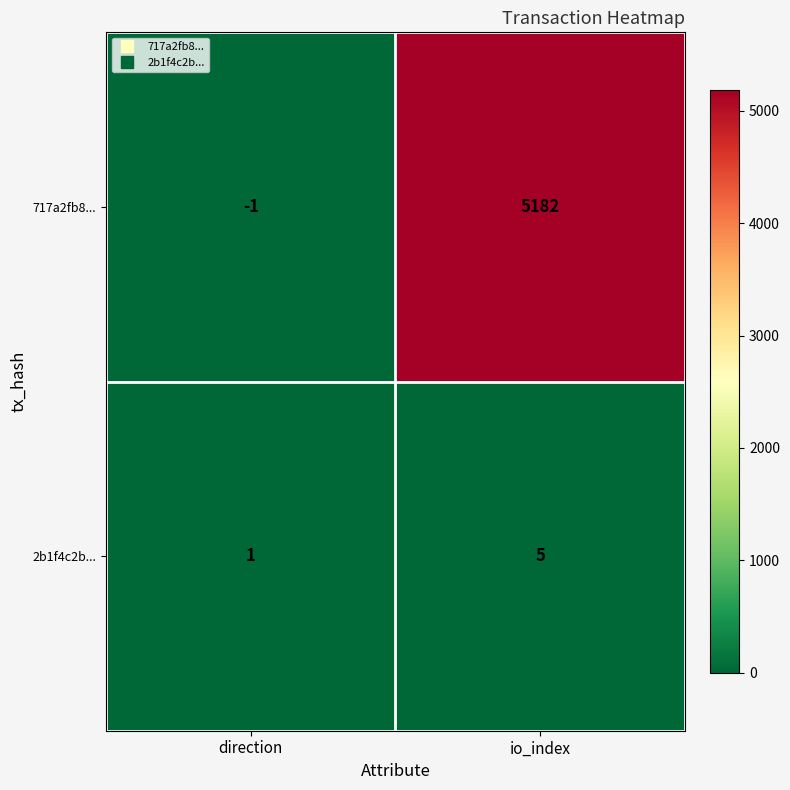

How many negative values does the 717a2fb8... series have?

1